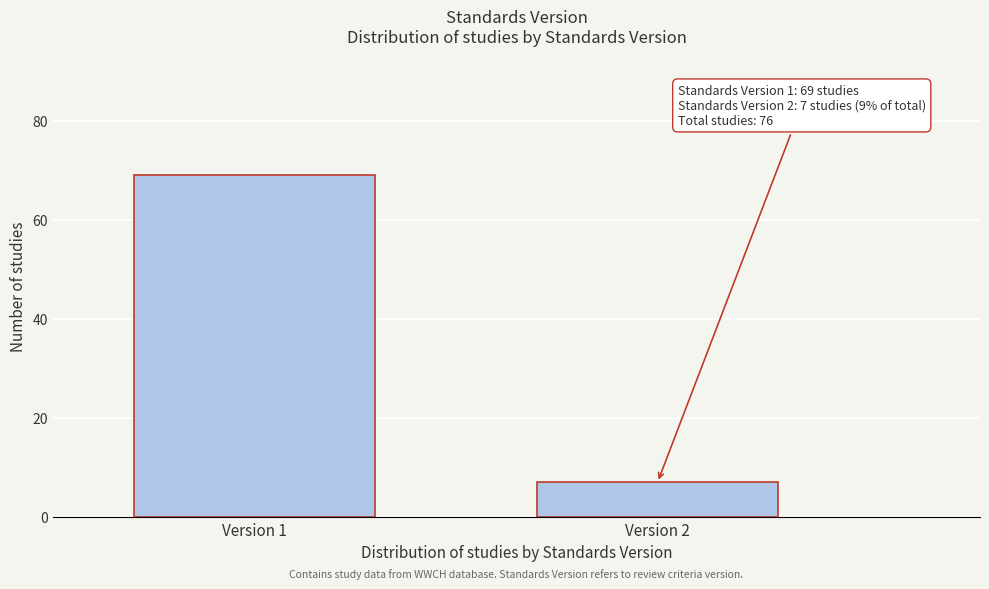

Reading right to left, transcribe all the data shown in this chart.

Version 2=7	Version 1=69